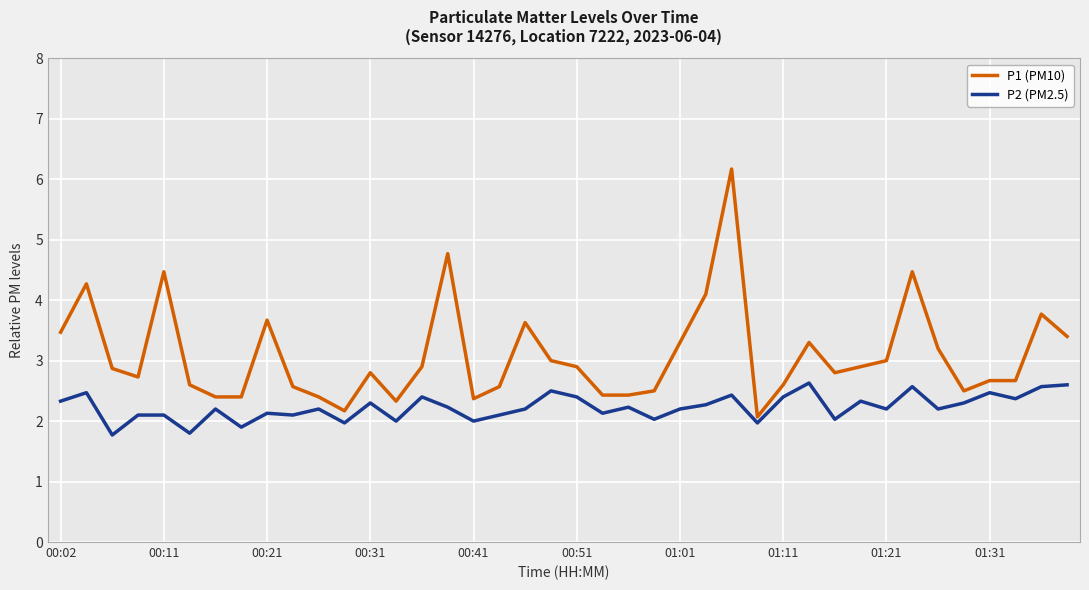

What is the difference between the second highest and minimum values in the P1 (PM10) series?

2.7